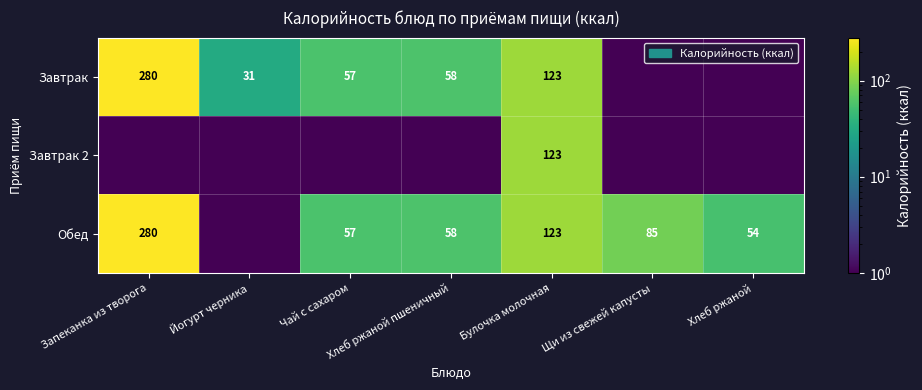

The Обед series shows 117.2 at Щи из свежей капусты. True or false?

False